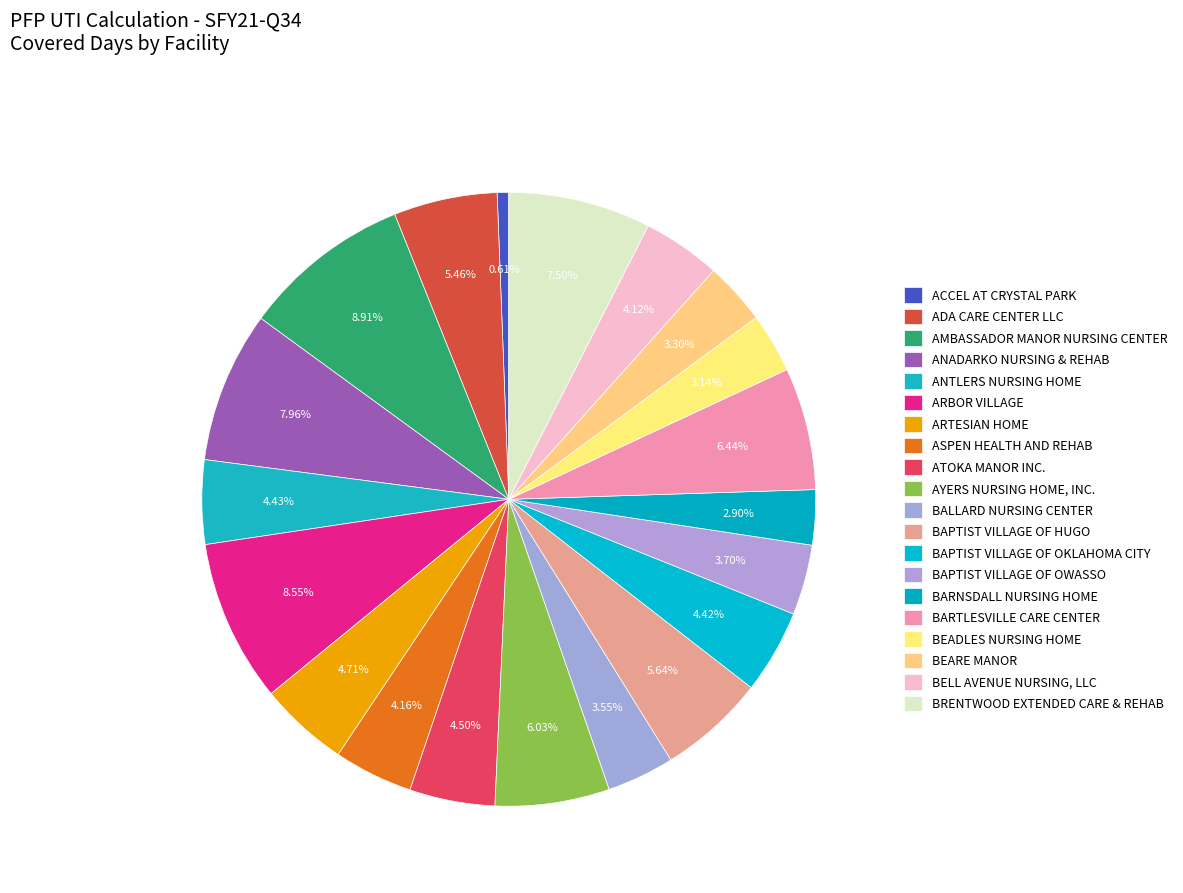

Count the number of slices in the pie.

20